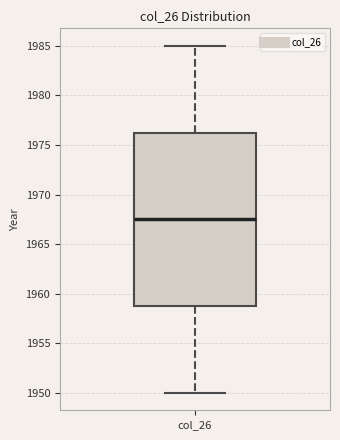

Read this box plot against the y-axis: the position of the median line, the range covered by the box, and the ends of both whiskers. The values are not printed on the chart, so give them approximately, as read against the axis.

median 1967.5, box 1959.0 to 1976.5, whiskers 1950.0 to 1985.0